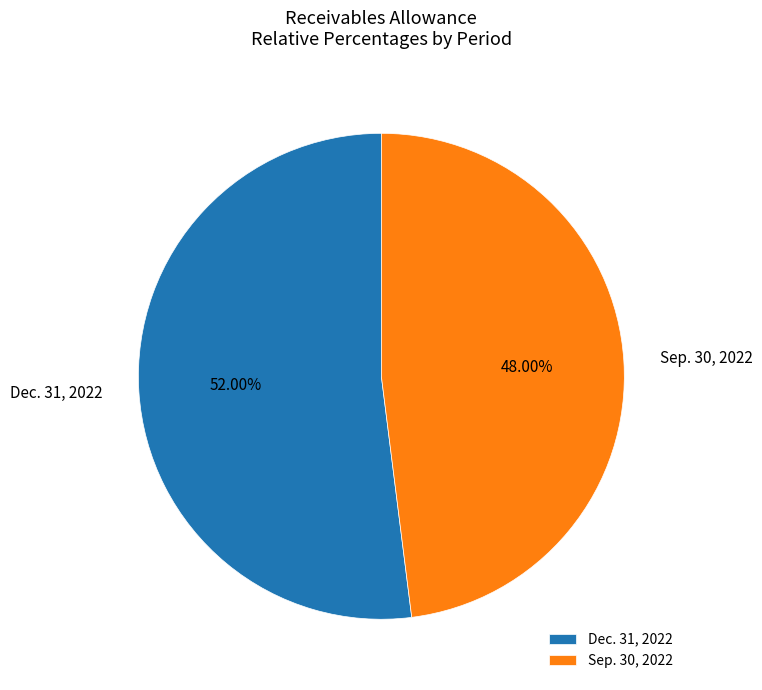

What is the total percentage of Sep. 30, 2022 and Dec. 31, 2022?

100.0%